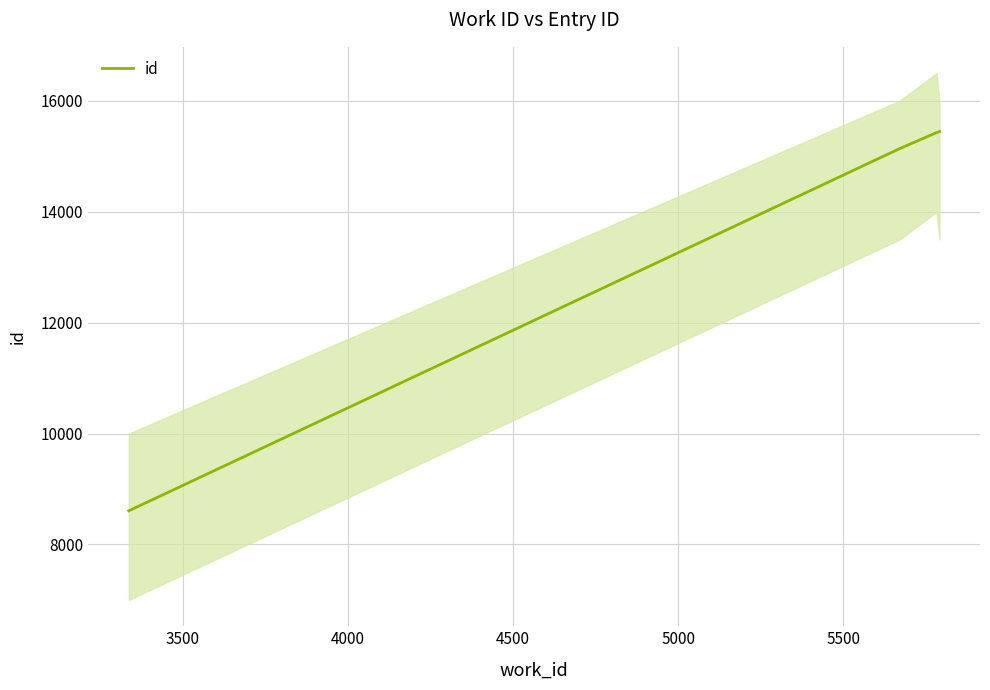

True or false: id has more than 2 points higher than both neighbors.

False